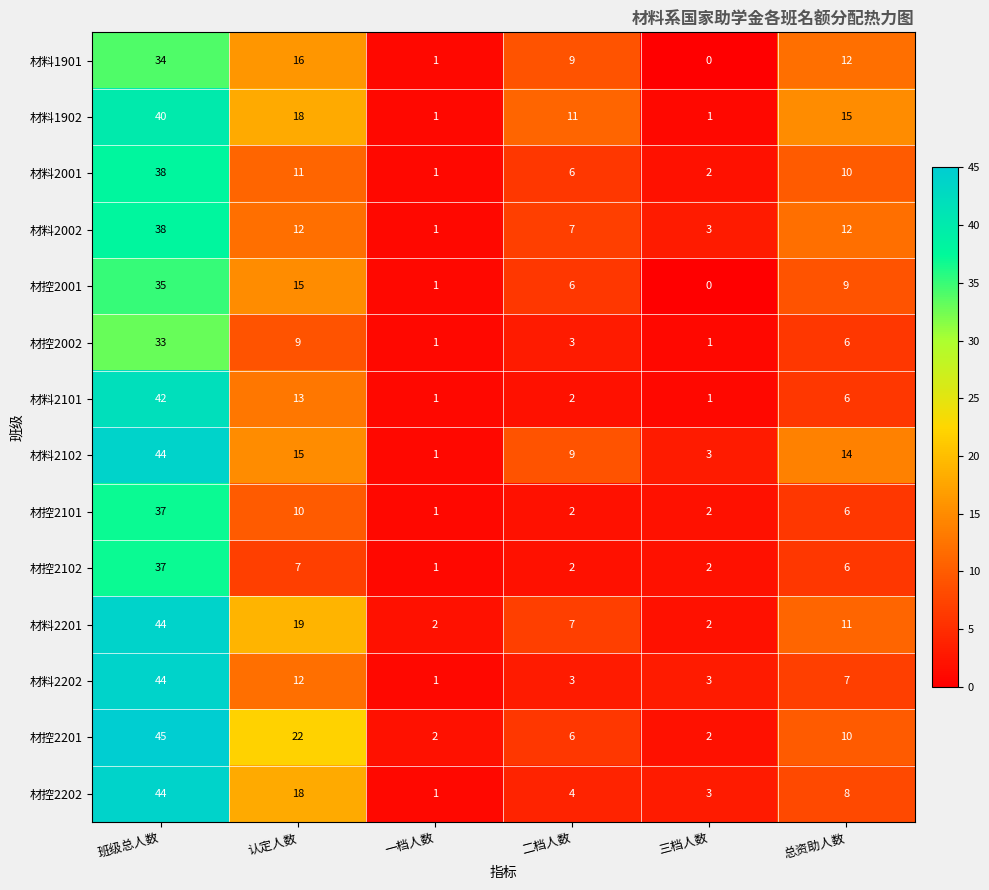

What is the difference between the maximum and minimum values in the 材料1901 series?

34